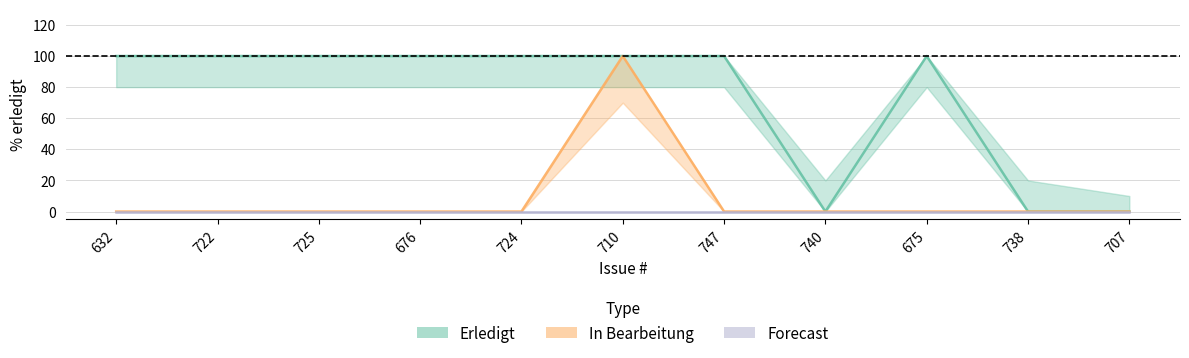

Does the chart have visible grid lines?

Yes